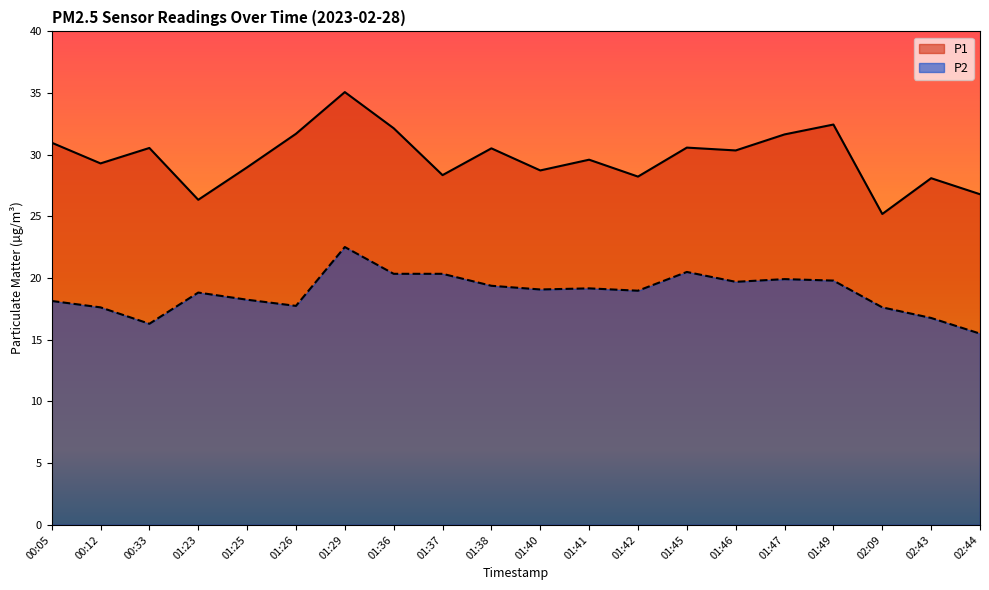

What are all the series names shown in the legend?

P1, P2